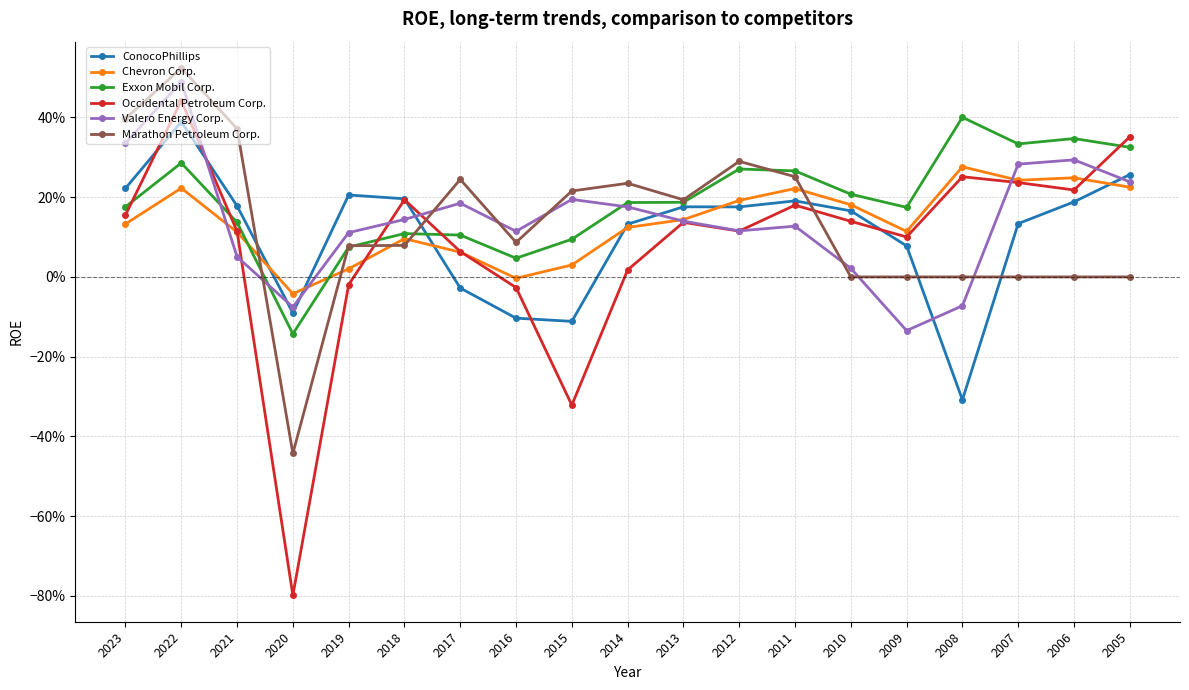

Reading left to right, transcribe all the data shown in this chart.

ConocoPhillips: 0.2	0.4	0.2	-0.1	0.2	0.2	-0.0	-0.1	-0.1	0.1	0.2	0.2	0.2	0.2	0.1	-0.3	0.1	0.2	0.3
Chevron Corp.: 0.1	0.2	0.1	-0.0	0.0	0.1	0.1	-0.0	0.0	0.1	0.1	0.2	0.2	0.2	0.1	0.3	0.2	0.2	0.2
Exxon Mobil Corp.: 0.2	0.3	0.1	-0.1	0.1	0.1	0.1	0.0	0.1	0.2	0.2	0.3	0.3	0.2	0.2	0.4	0.3	0.3	0.3
Occidental Petroleum Corp.: 0.2	0.4	0.1	-0.8	-0.0	0.2	0.1	-0.0	-0.3	0.0	0.1	0.1	0.2	0.1	0.1	0.3	0.2	0.2	0.4
Valero Energy Corp.: 0.3	0.5	0.1	-0.1	0.1	0.1	0.2	0.1	0.2	0.2	0.1	0.1	0.1	0.0	-0.1	-0.1	0.3	0.3	0.2
Marathon Petroleum Corp.: 0.4	0.5	0.4	-0.4	0.1	0.1	0.2	0.1	0.2	0.2	0.2	0.3	0.3	0.0	0.0	0.0	0.0	0.0	0.0